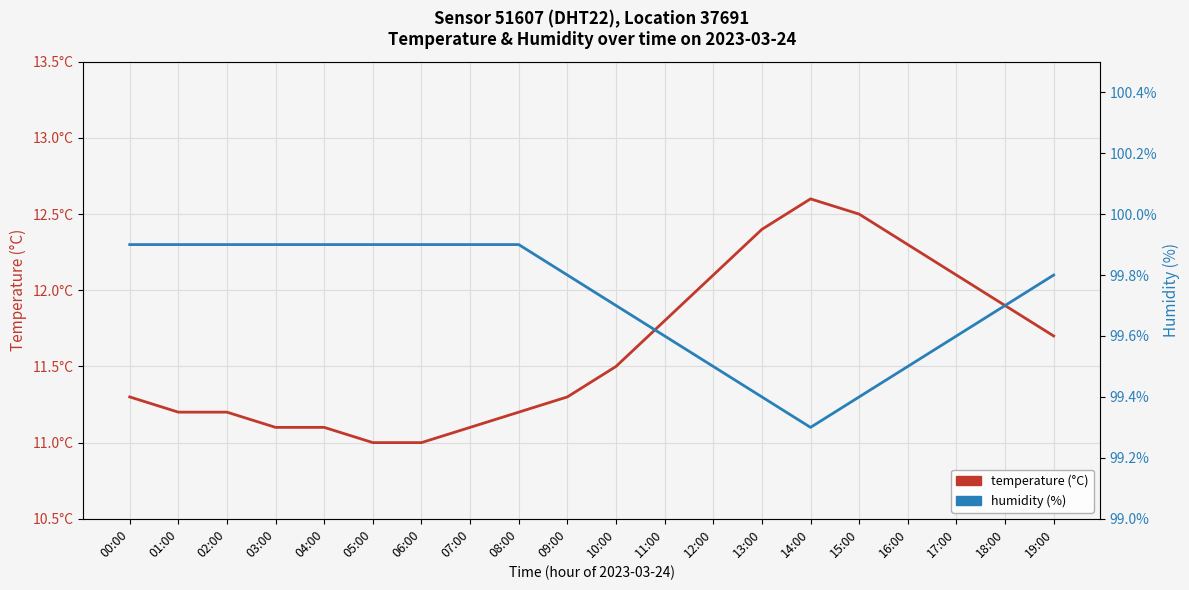

How many data points in temperature (°C) are above 11?

18